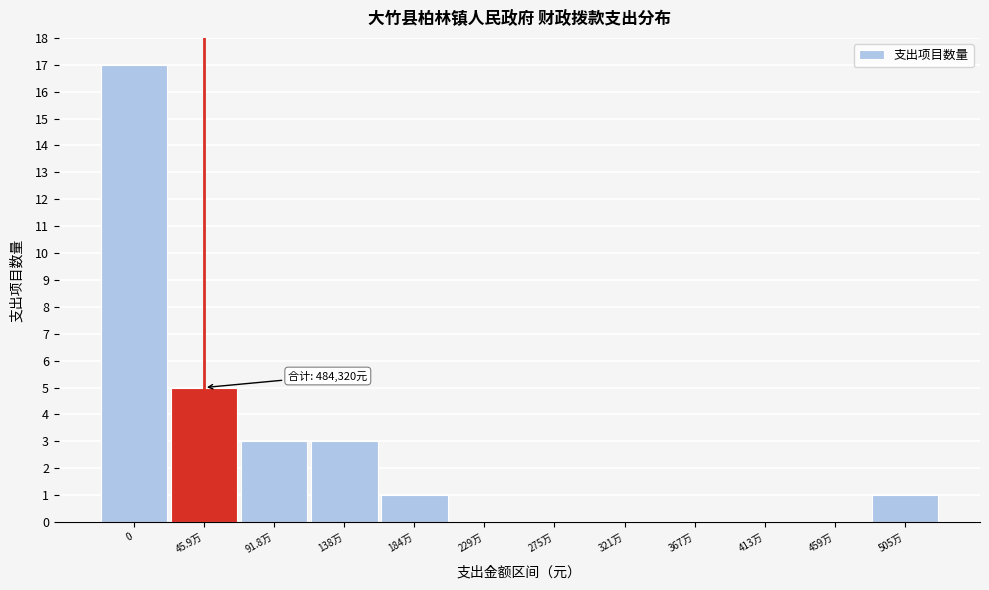

Reading left to right, transcribe all the data shown in this chart.

0=17	45.9万=5	91.8万=3	138万=3	184万=1	229万=0	275万=0	321万=0	367万=0	413万=0	459万=0	505万=1